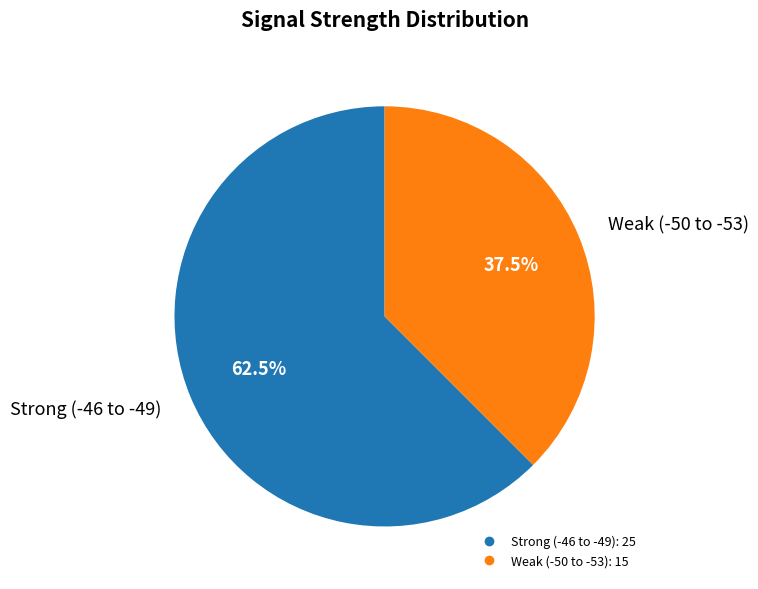

How many segments does this pie chart have?

2